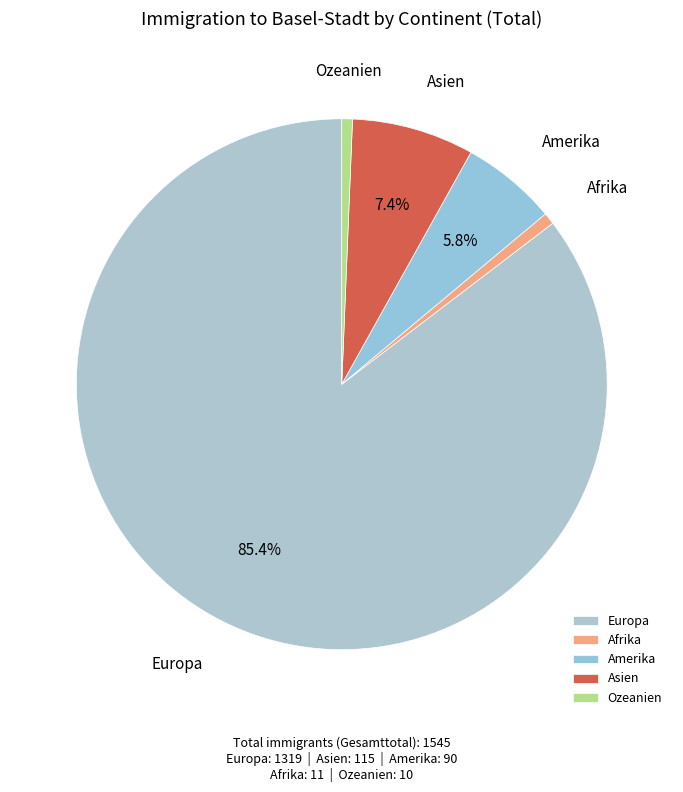

Is there any slice that represents more than half of the pie?

Yes